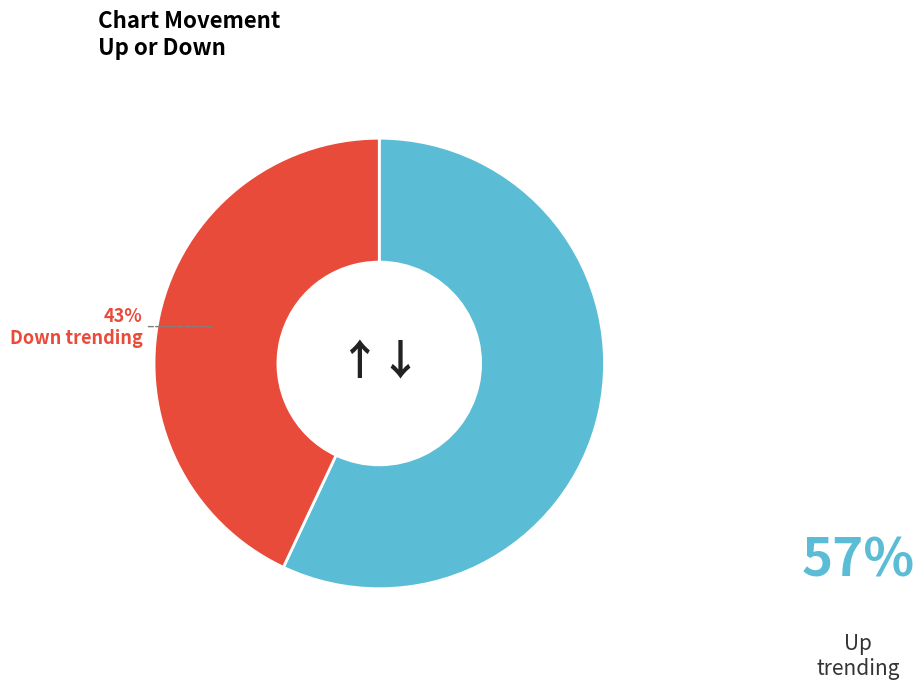

Does any single category account for the majority?

Yes